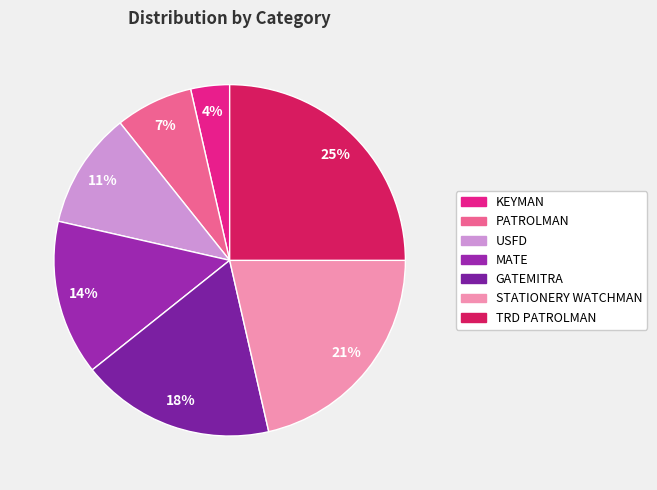

How many slices are in this pie chart?

7